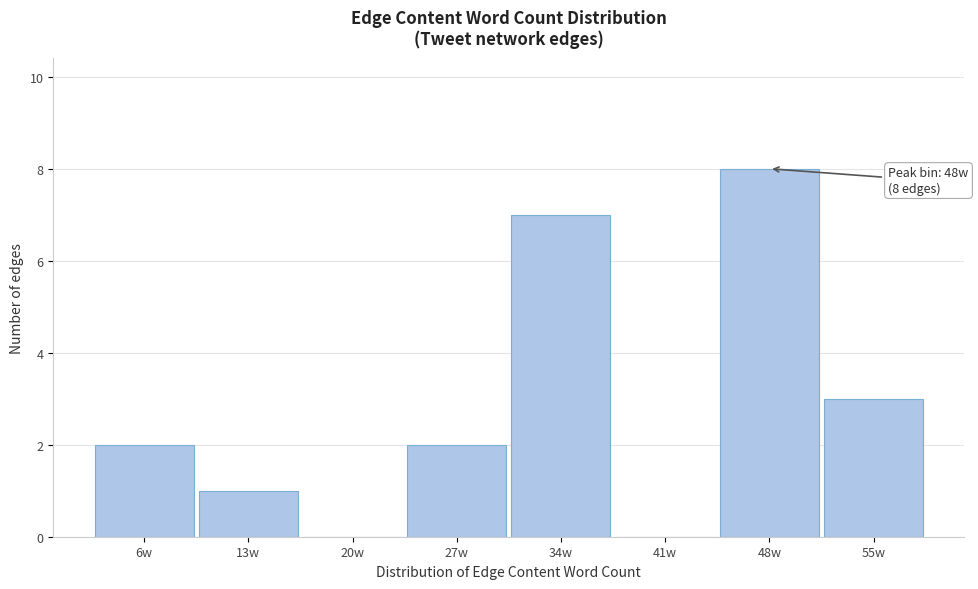

Which range on the x-axis has the tallest bar?

45 to 52